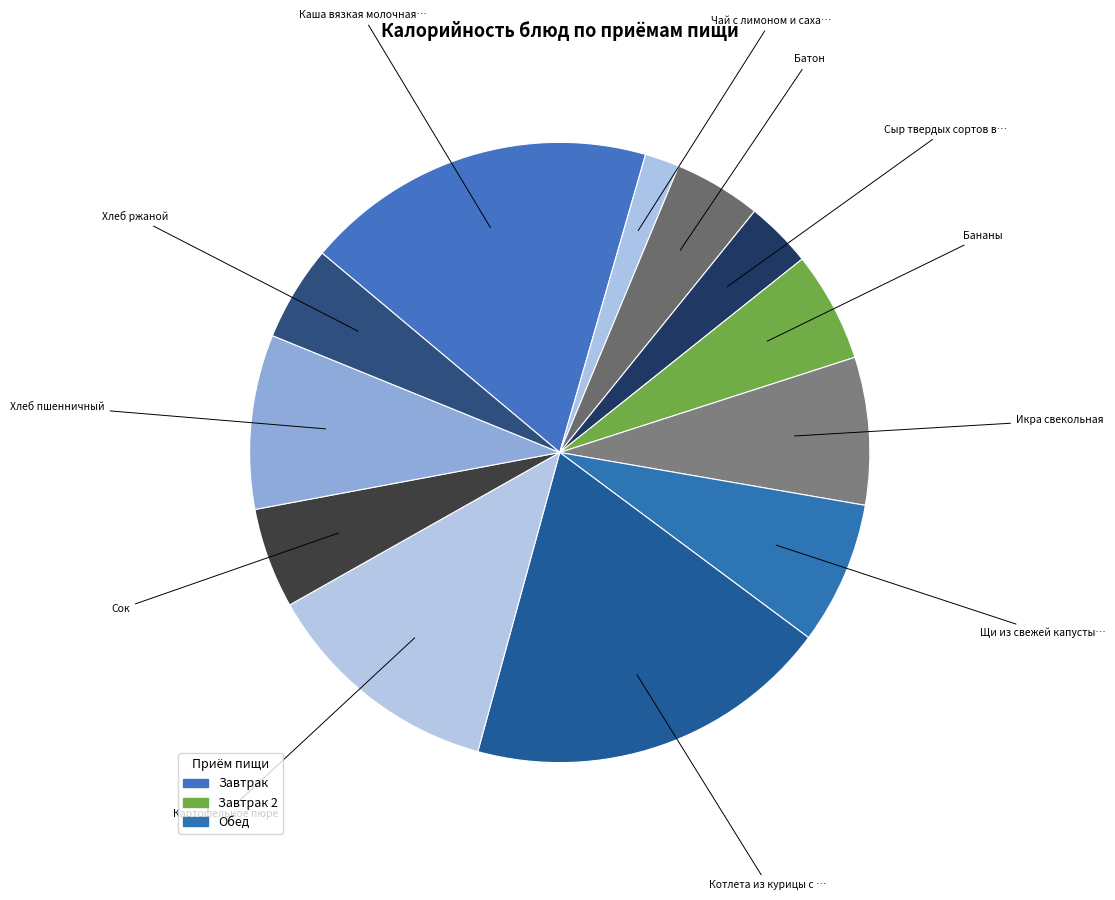

Count the number of slices in the pie.

12